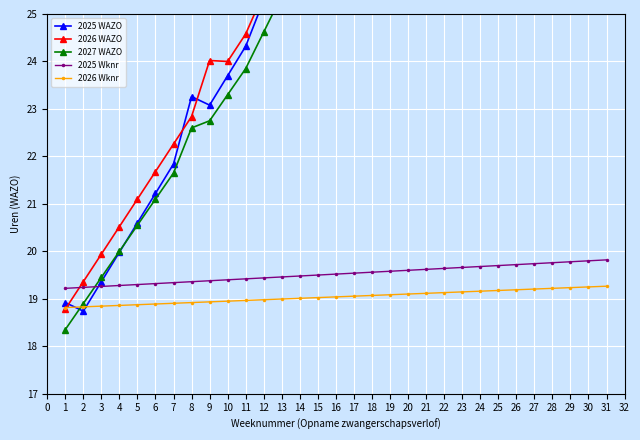

What is the value of the 2025 WAZO point at the 11th from the left?

24.3